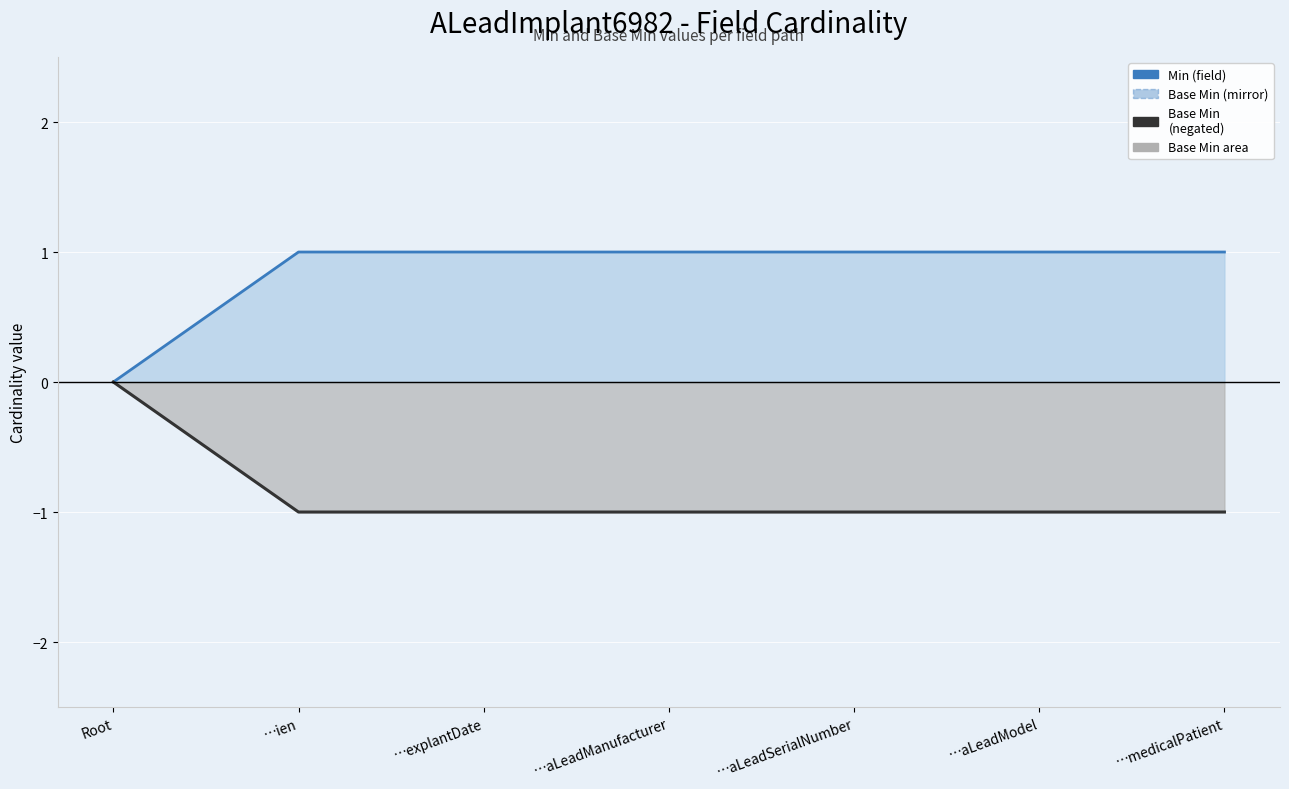

At which label is Min closest to 0?

Root